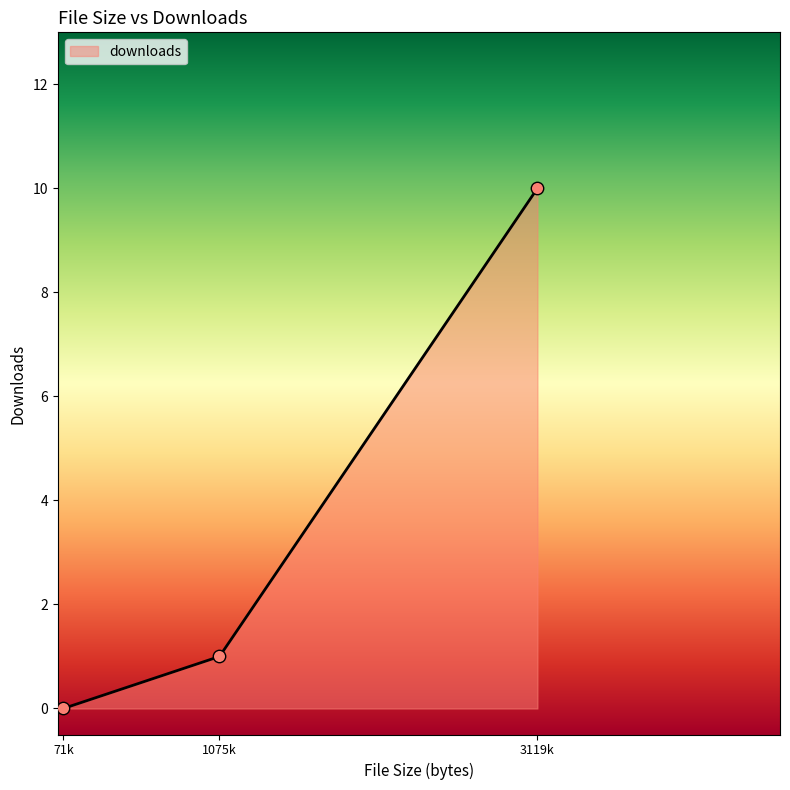

Which has a higher value, 1075k or 71k?

1075k